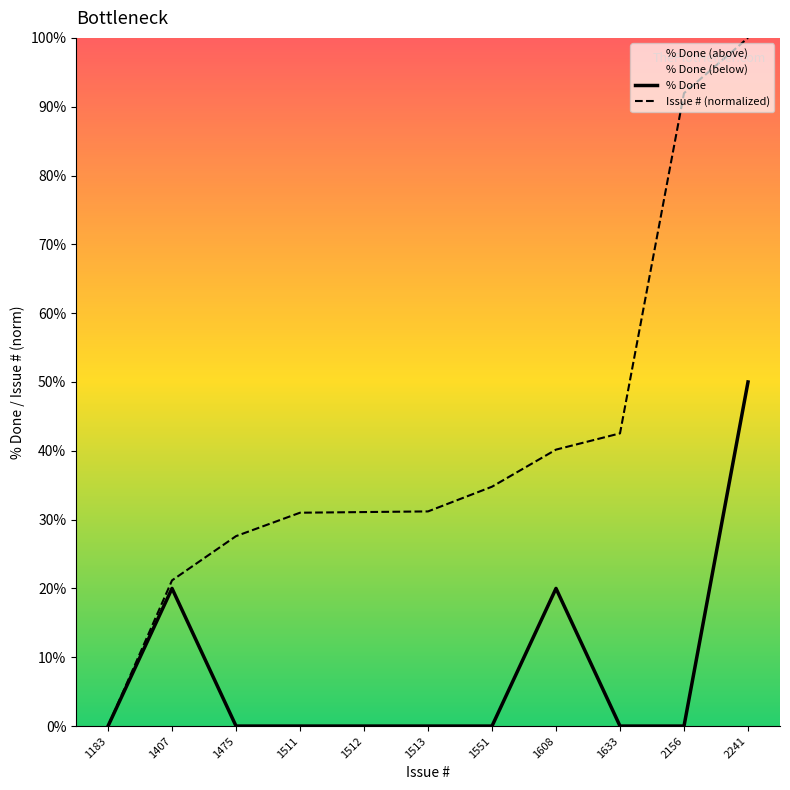

At which label is % Done closest to 25?

1407